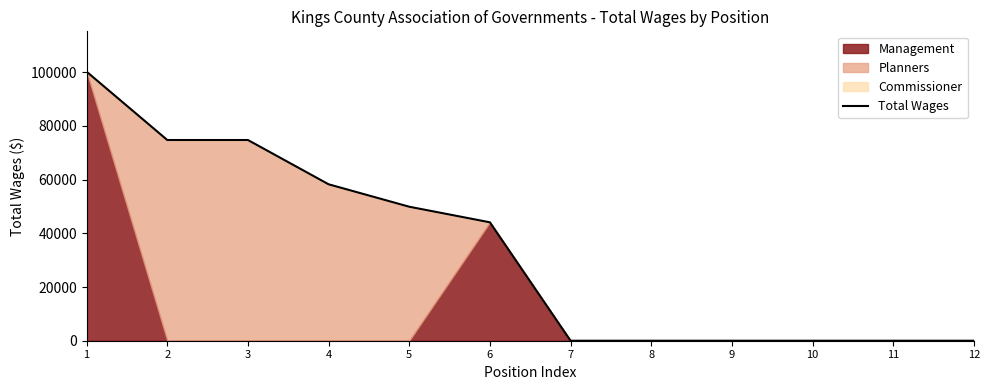

What is the value of the 4th point from the left?

58281